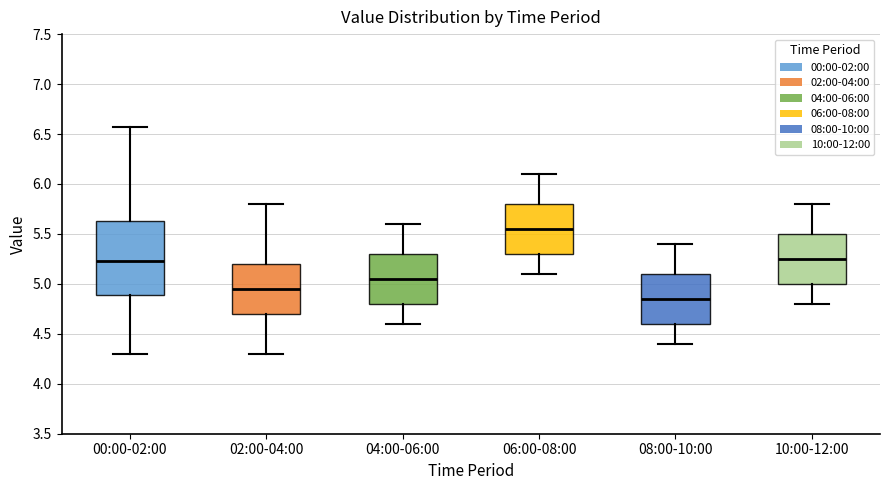

Reading left to right, transcribe this box plot: for each box, give where its median line is, the range the box spans, and where its two whiskers end, as read against the y-axis. The values are not printed on the chart, so give them approximately, as read against the axis.

00:00-02:00: median 5.25, box 4.90 to 5.65, whiskers 4.30 to 6.55
02:00-04:00: median 4.95, box 4.70 to 5.20, whiskers 4.30 to 5.80
04:00-06:00: median 5.05, box 4.80 to 5.30, whiskers 4.60 to 5.60
06:00-08:00: median 5.55, box 5.30 to 5.80, whiskers 5.10 to 6.10
08:00-10:00: median 4.85, box 4.60 to 5.10, whiskers 4.40 to 5.40
10:00-12:00: median 5.25, box 5.00 to 5.50, whiskers 4.80 to 5.80